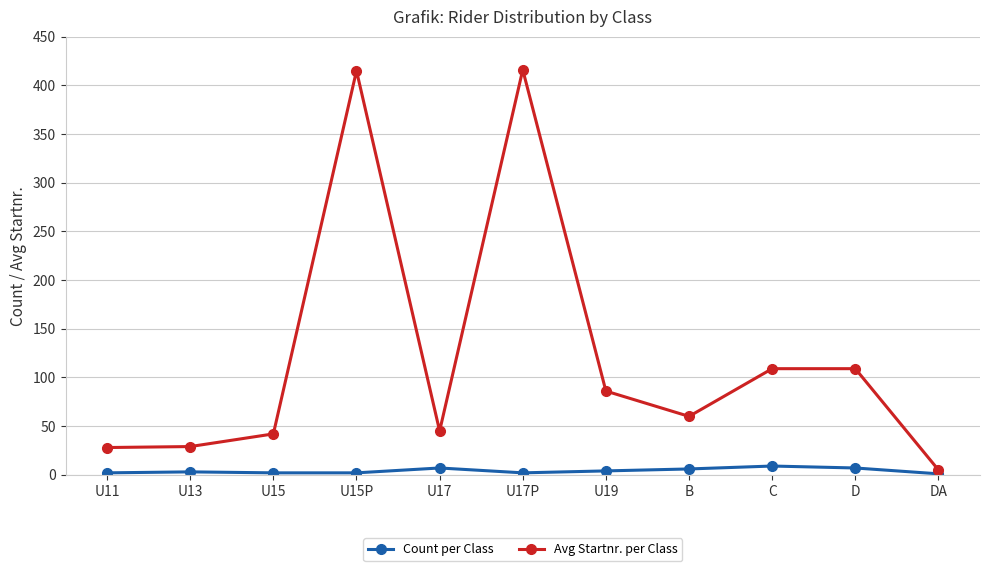

What is the sum of the Count per Class values at DA and U11?

3